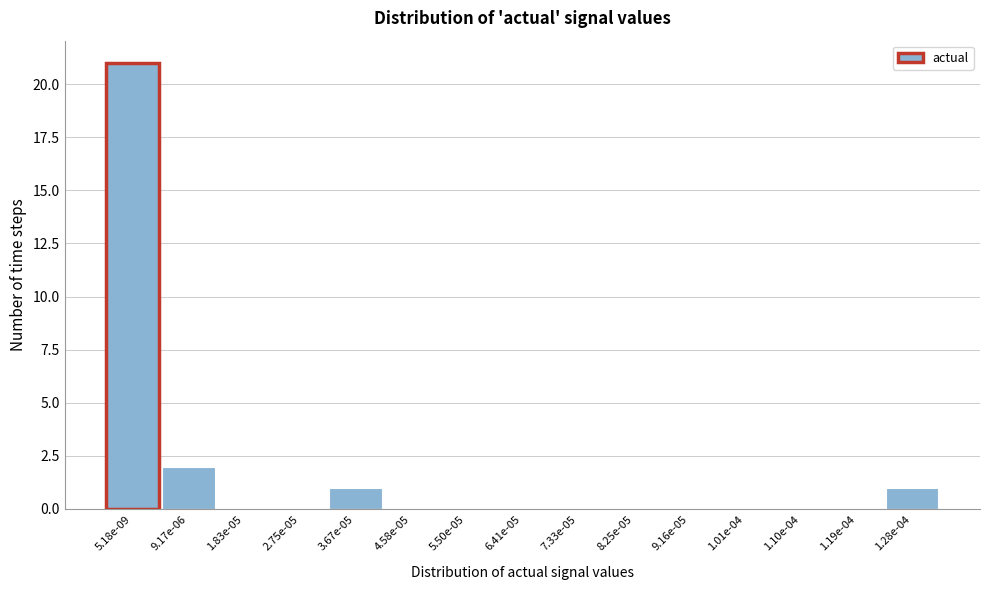

Reading left to right, what are all the values shown in this chart?

5.18e-09=21	9.17e-06=2	1.83e-05=0	2.75e-05=0	3.67e-05=1	4.58e-05=0	5.50e-05=0	6.41e-05=0	7.33e-05=0	8.25e-05=0	9.16e-05=0	1.01e-04=0	1.10e-04=0	1.19e-04=0	1.28e-04=1